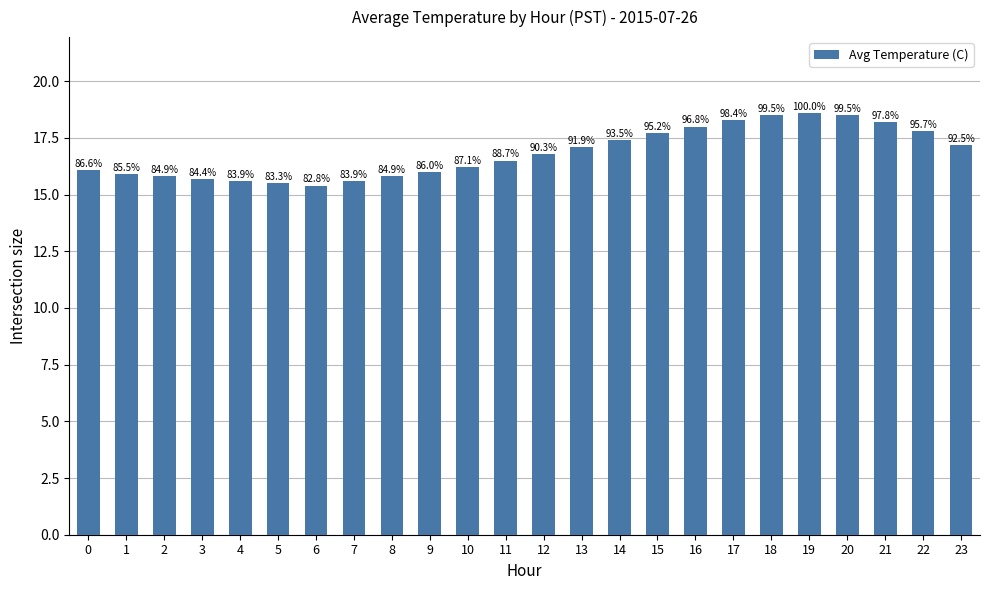

Rank the categories by value from lowest to highest.

6, 5, 4, 7, 3, 2, 8, 1, 9, 0, 10, 11, 12, 13, 23, 14, 15, 22, 16, 21, 17, 18, 20, 19